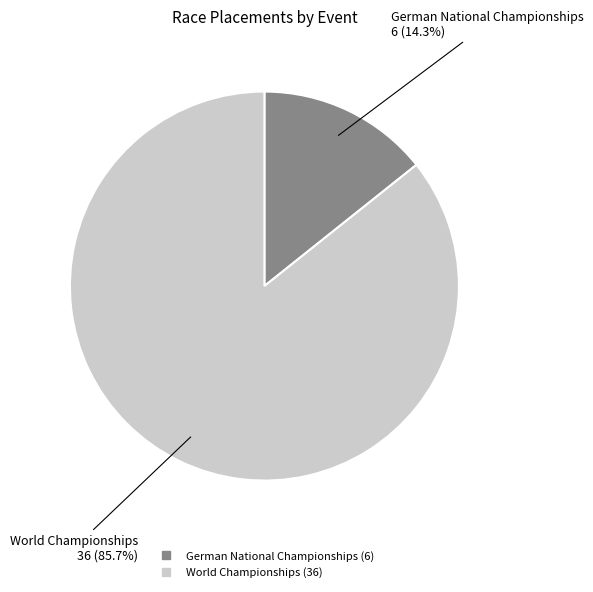

Which slice is the largest?

World Championships